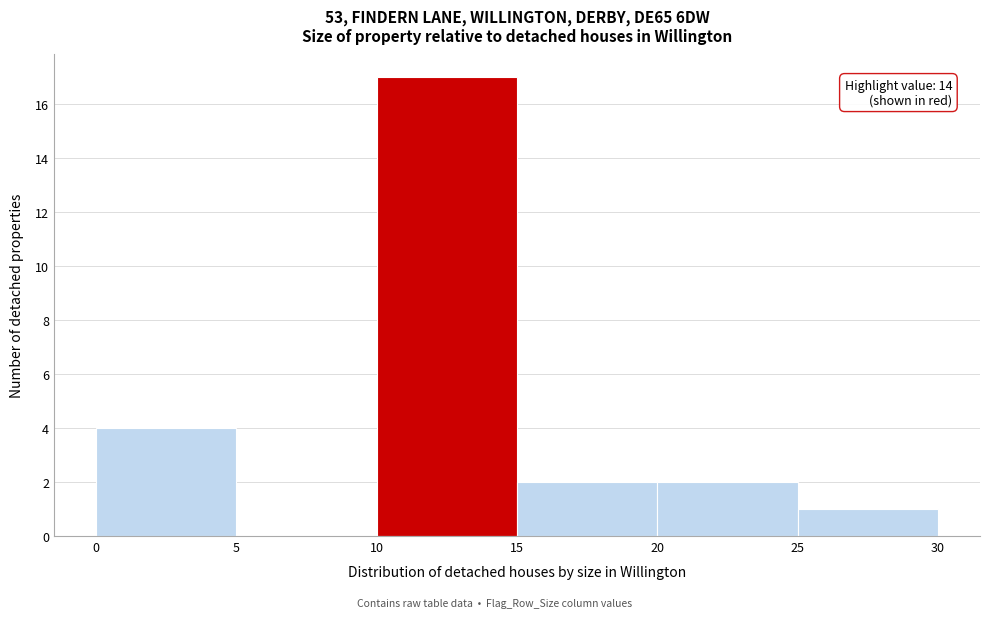

Over which range of the x-axis is the bar tallest?

10 to 15